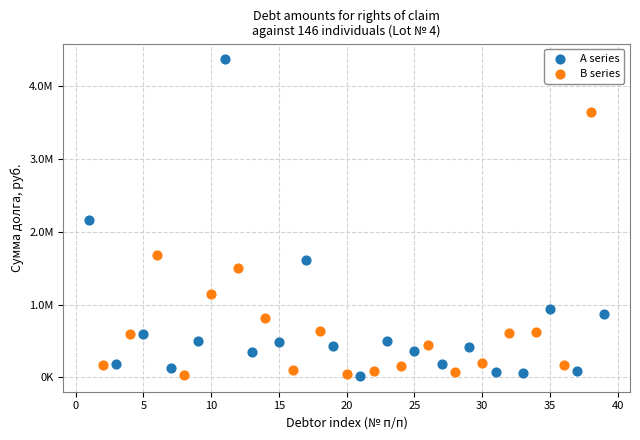

What are all the series names shown in the legend?

A series, B series